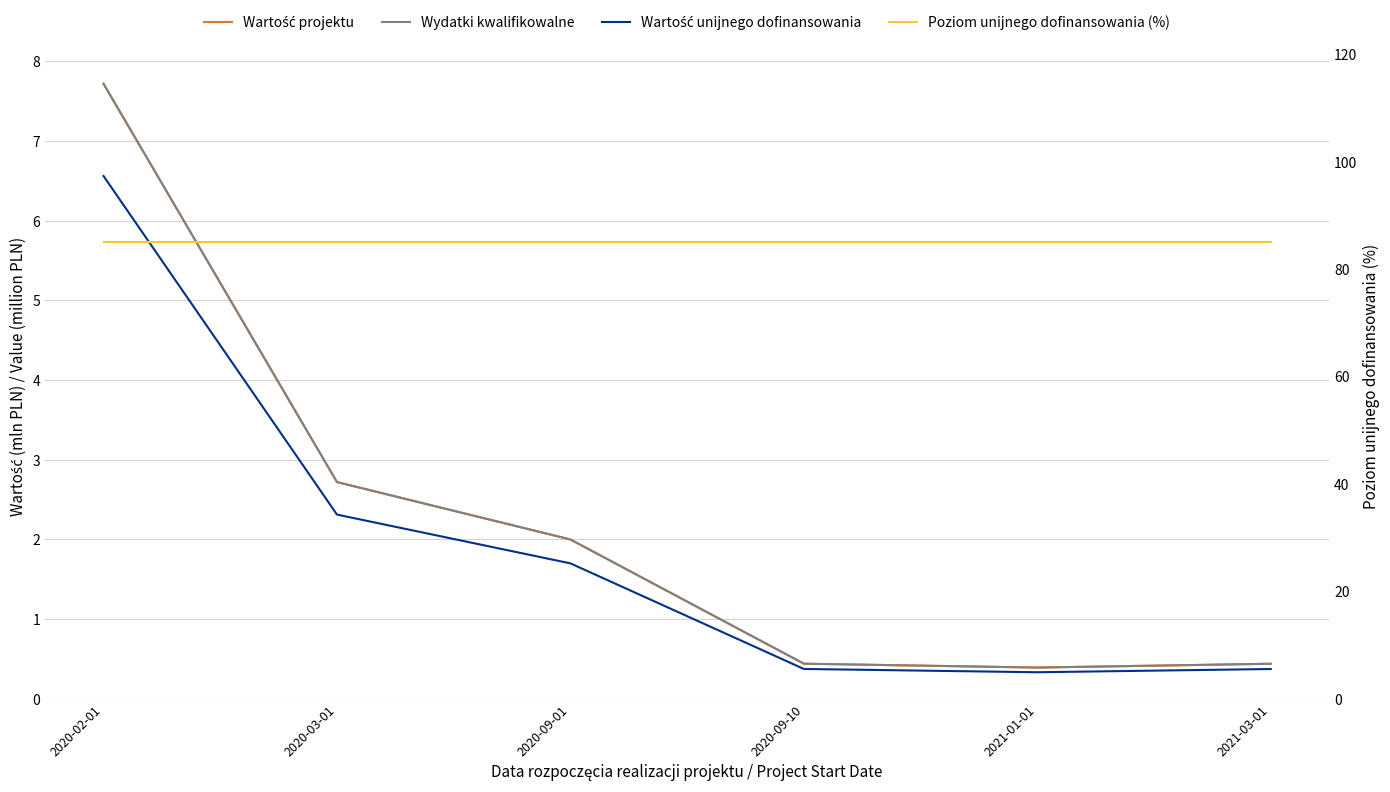

Reading left to right, what are all the values shown in this chart?

Wartość projektu: 7.7	2.7	2.0	0.4	0.4	0.4
Wydatki kwalifikowalne: 7.7	2.7	2.0	0.4	0.4	0.4
Wartość unijnego dofinansowania: 6.6	2.3	1.7	0.4	0.3	0.4
Poziom unijnego dofinansowania (%): 85.0	85.0	85.0	85.0	85.0	85.0